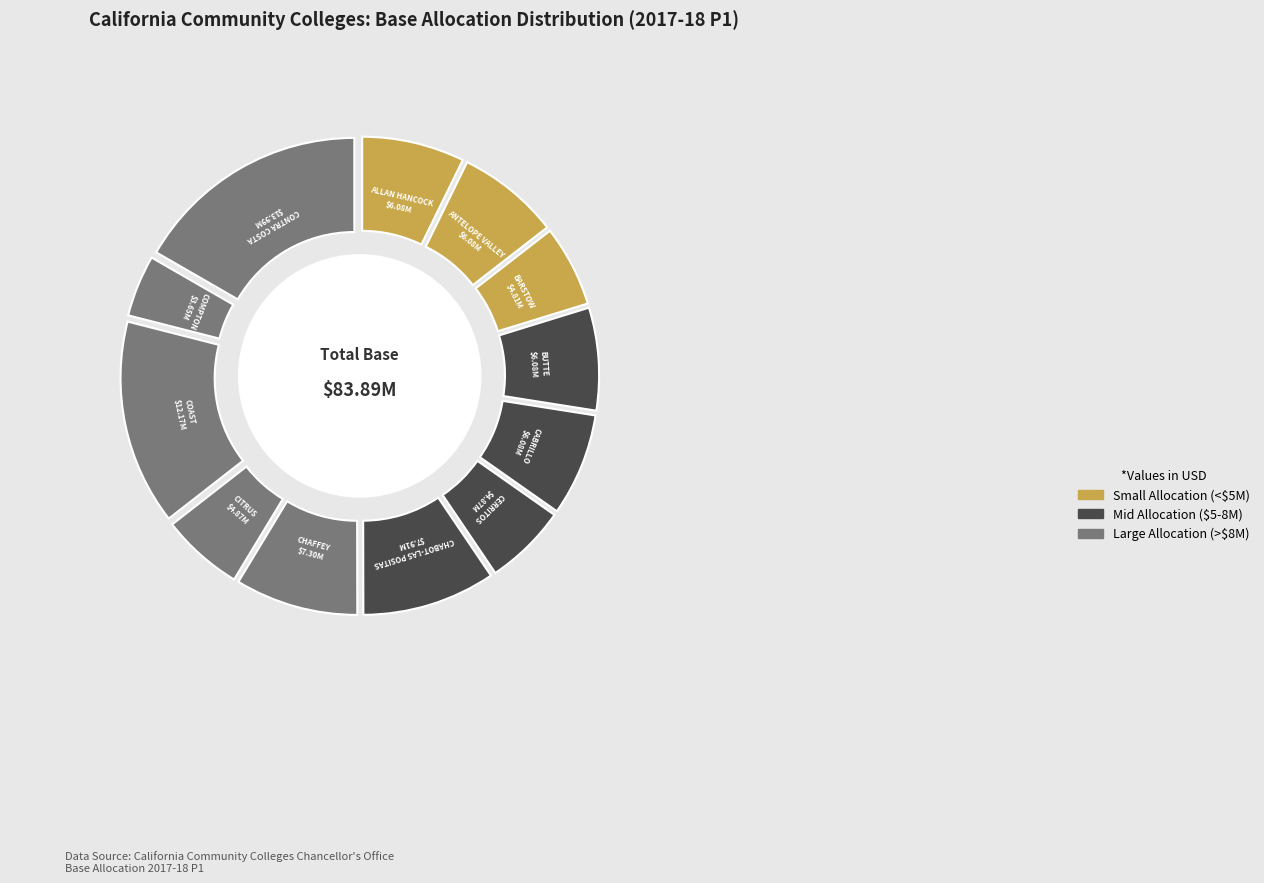

What percentage is the ANTELOPE VALLEY slice, to the nearest percent?

7%